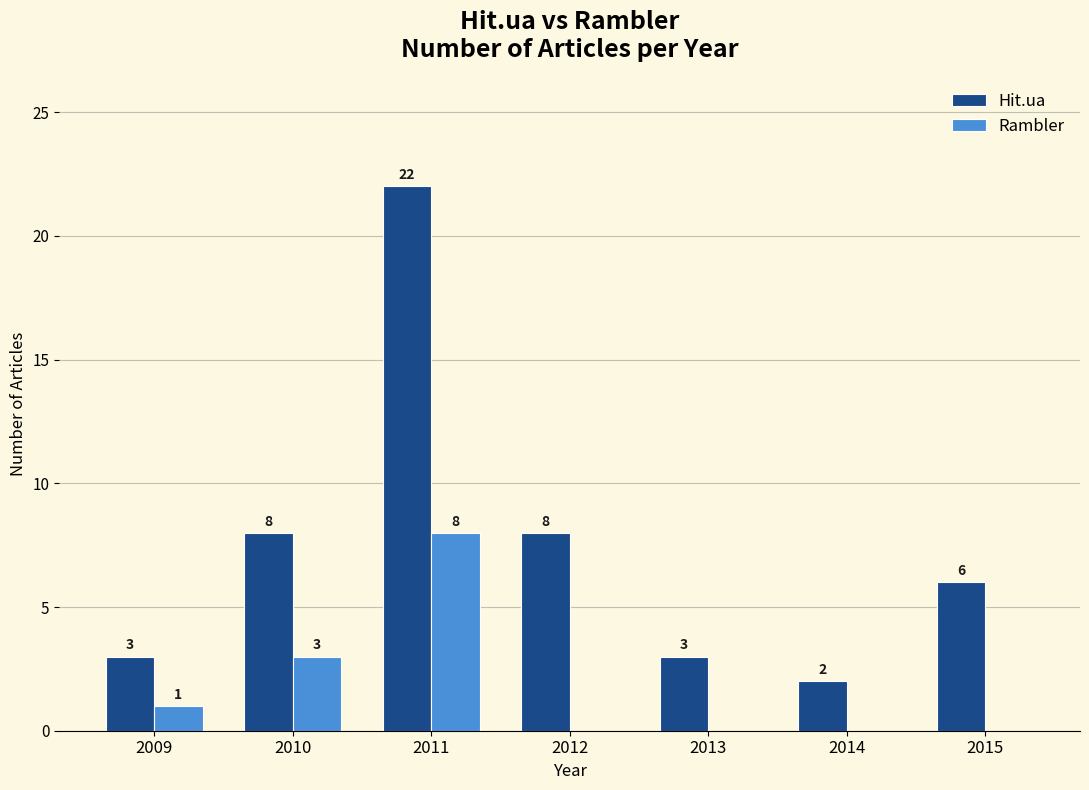

What is the maximum value shown in the chart?

22